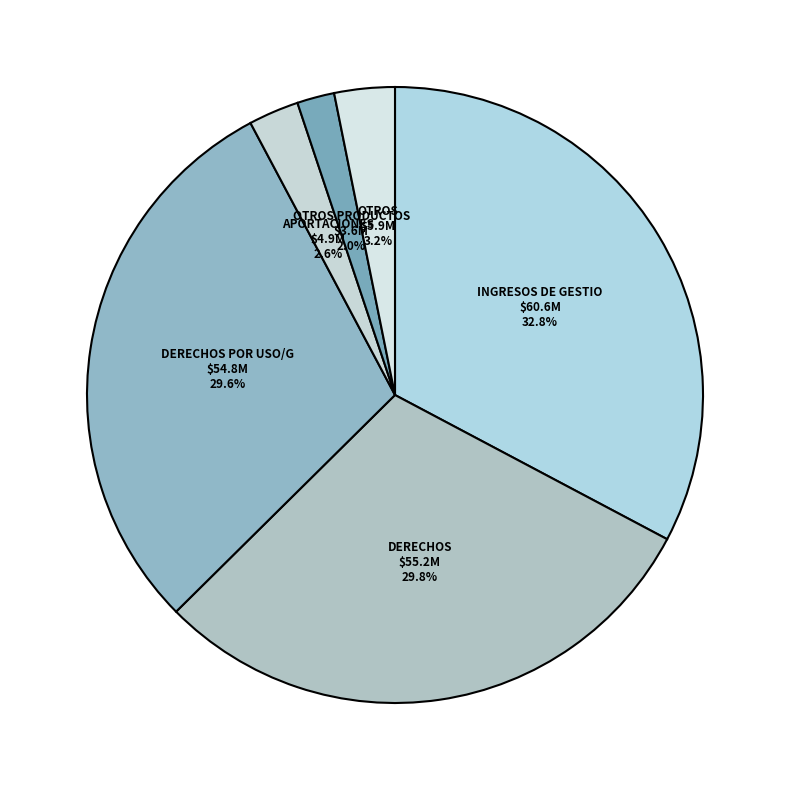

Which category has the biggest portion of the pie?

INGRESOS DE GESTION